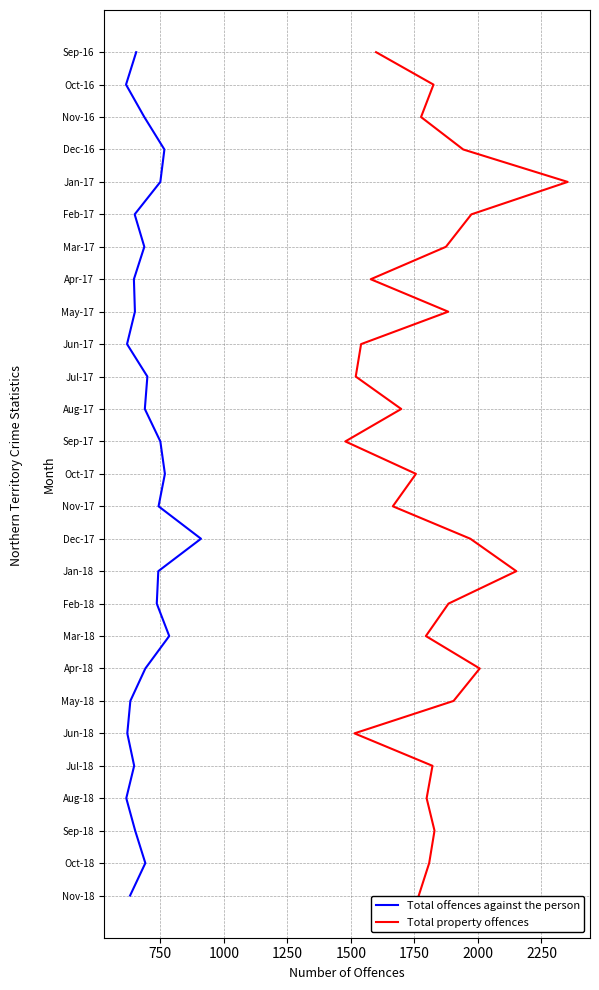

The value of Total offences against the person at 15 is 25. True or false?

False